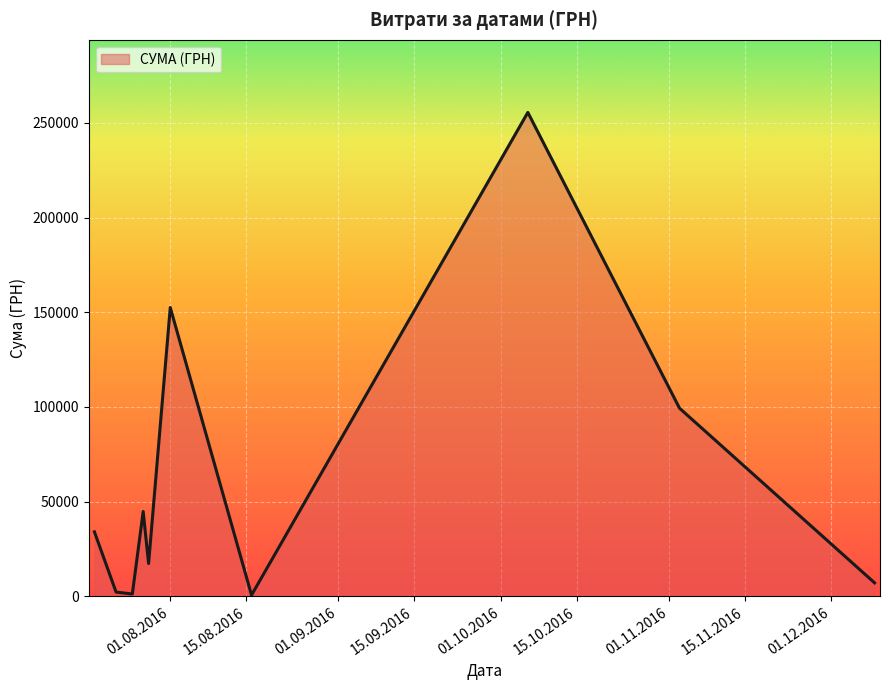

What is the maximum value shown in the chart?

255550.2